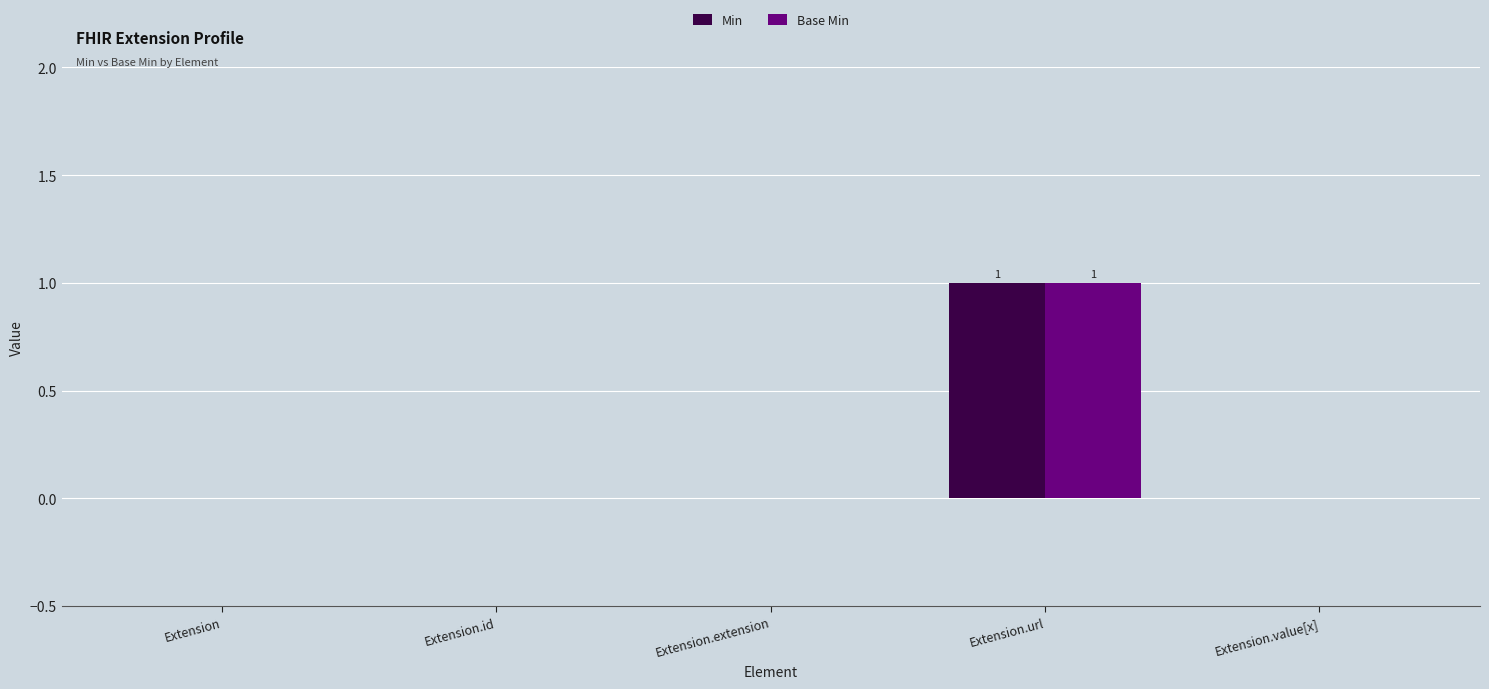

Read the Base Min value at Extension.url.

1